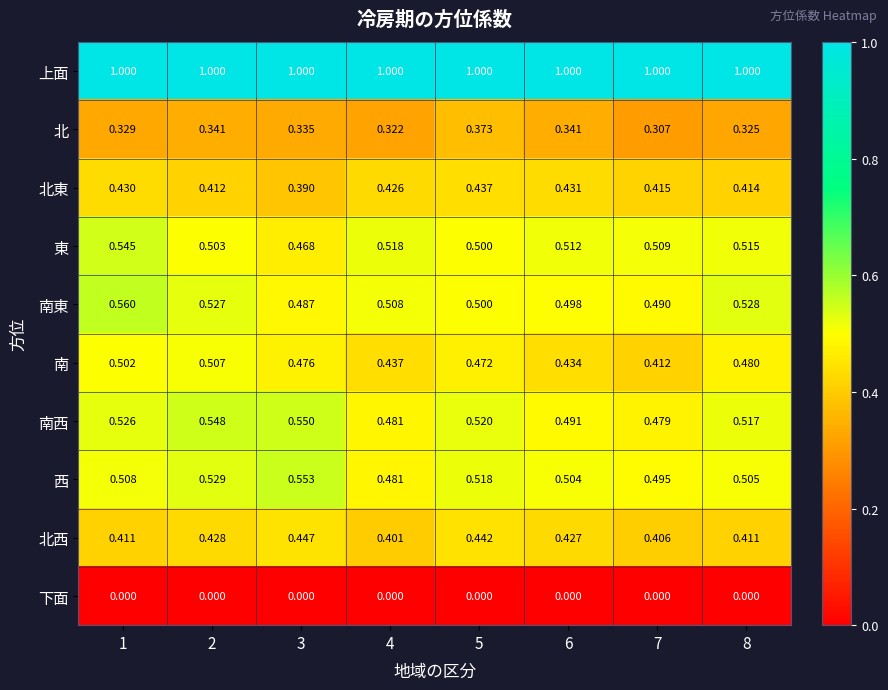

Between 1 and 8, which series saw the biggest shift?

南東